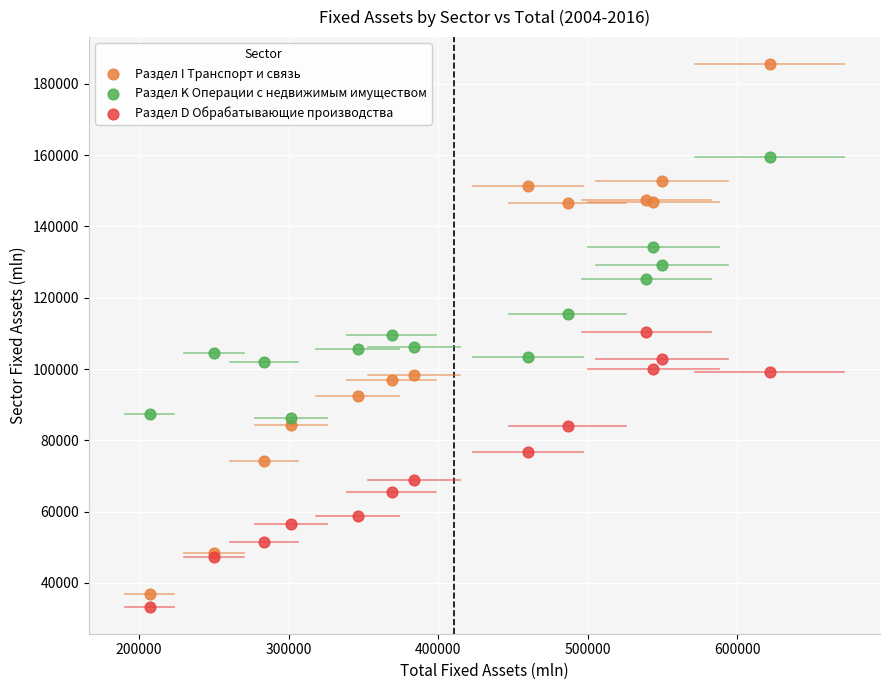

Which series reaches the maximum Y coordinate?

Раздел I Транспорт и связь